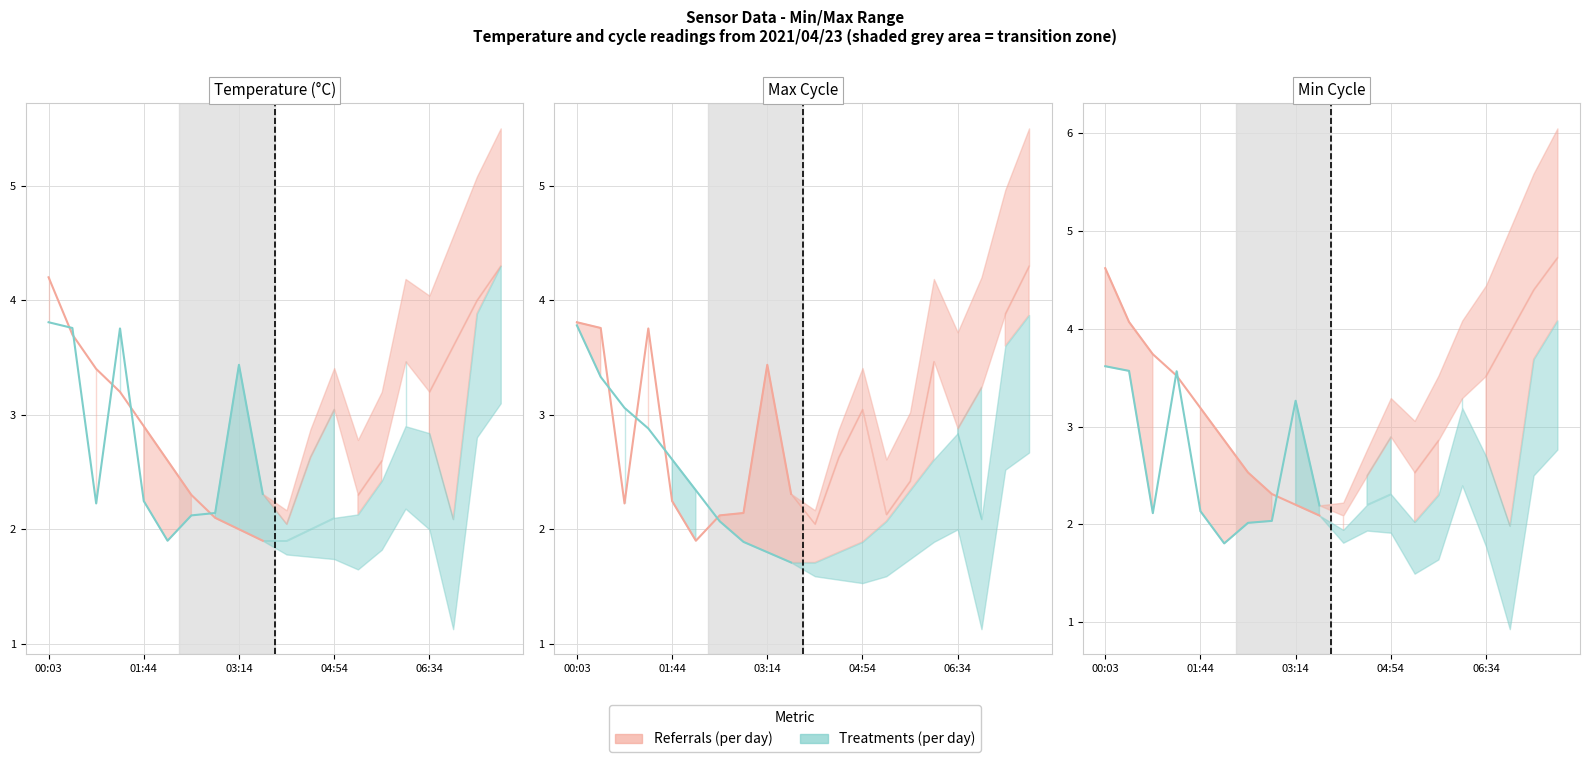

What value does the Referrals (per day) series have at 5?

2.9